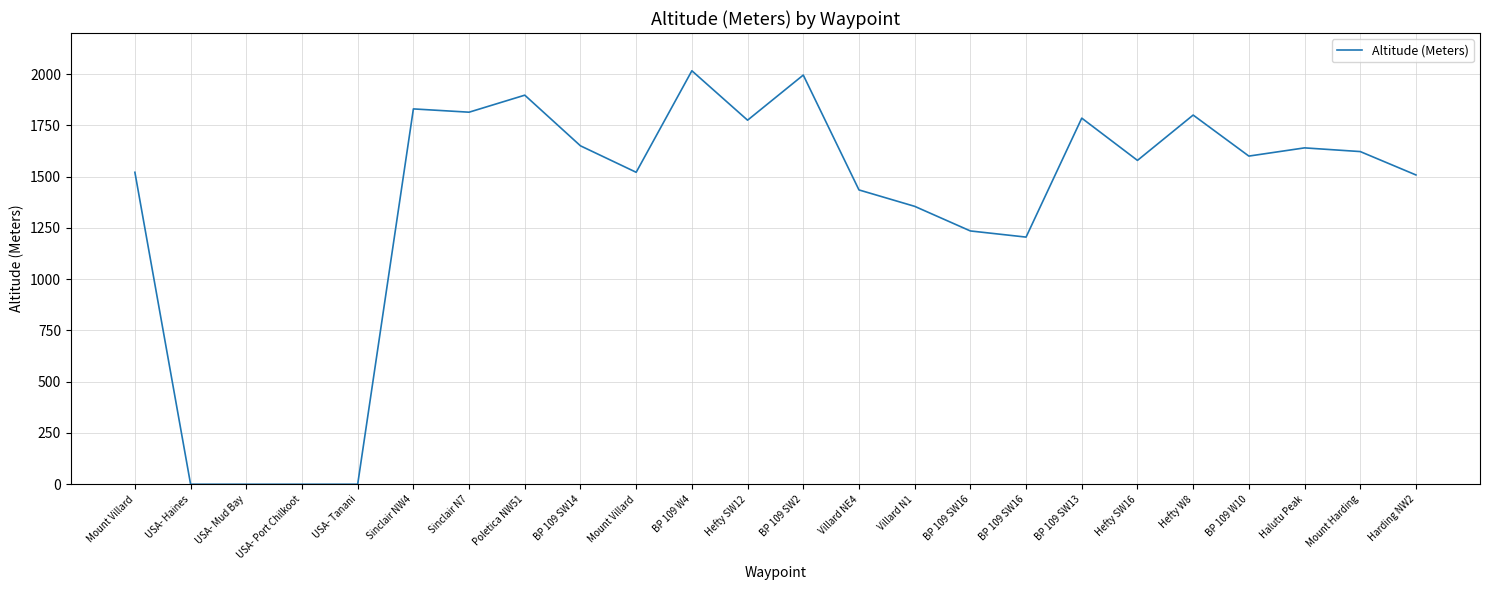

Does the chart have visible grid lines?

Yes